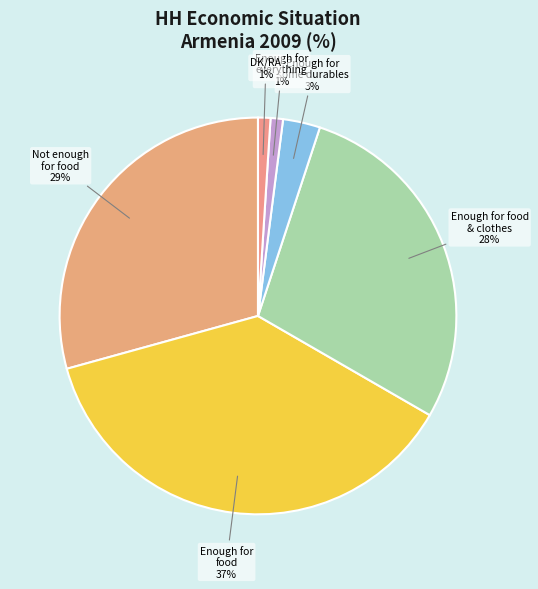

Is there any slice that represents more than half of the pie?

No